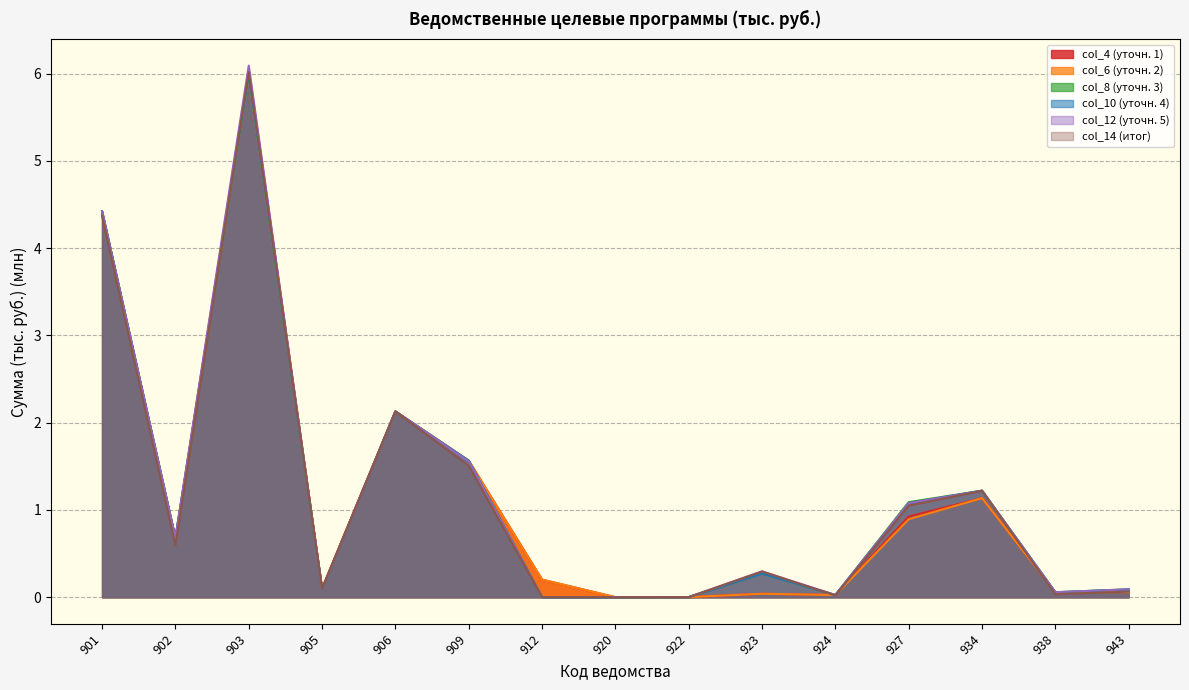

The value of col_10 at 902 is 1.2. True or false?

False